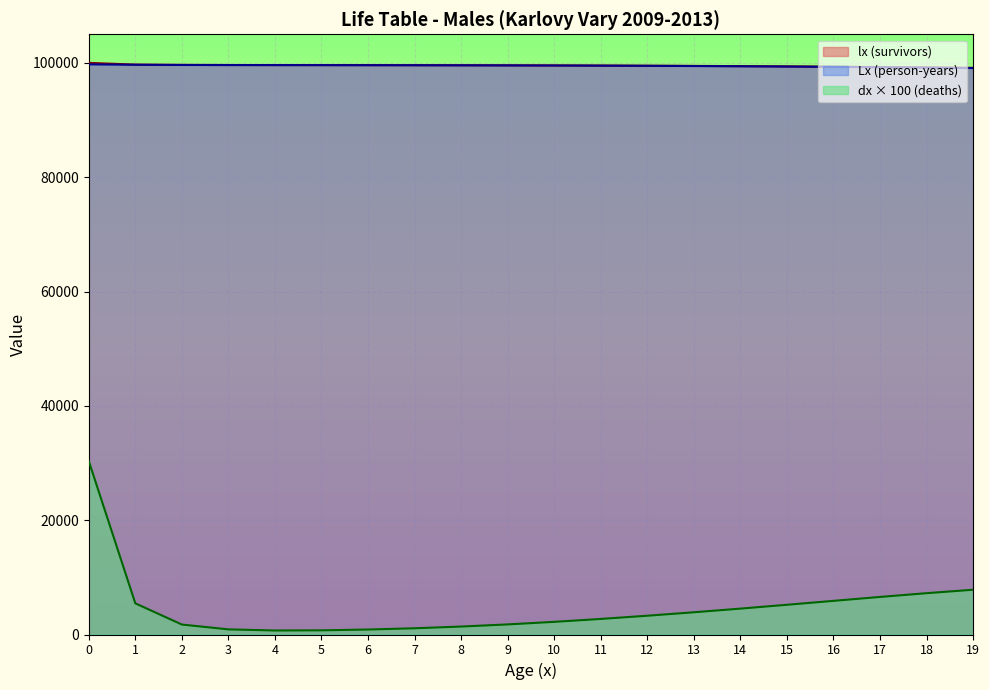

What is the difference between the second highest and minimum values in the lx series?

561.6